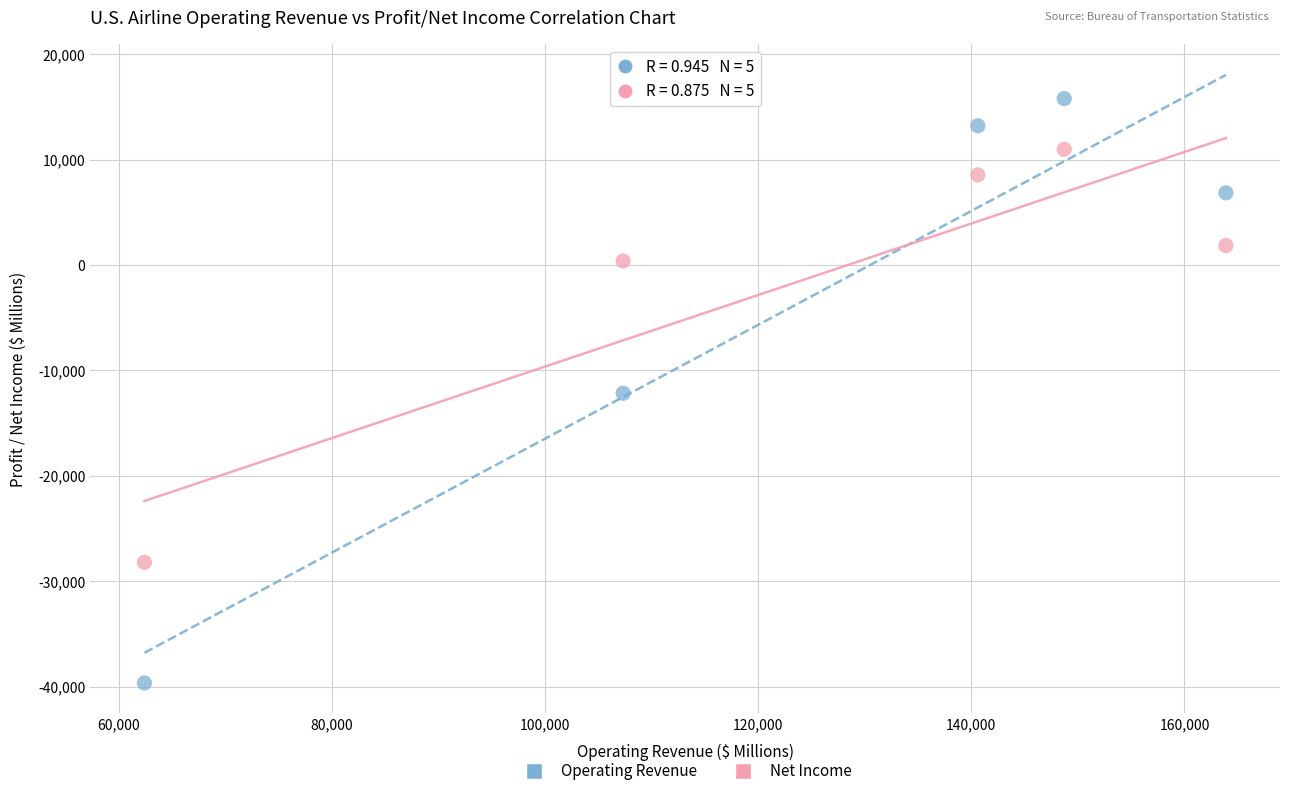

What is the X range (max minus min) for the scatter plot?

101461.9